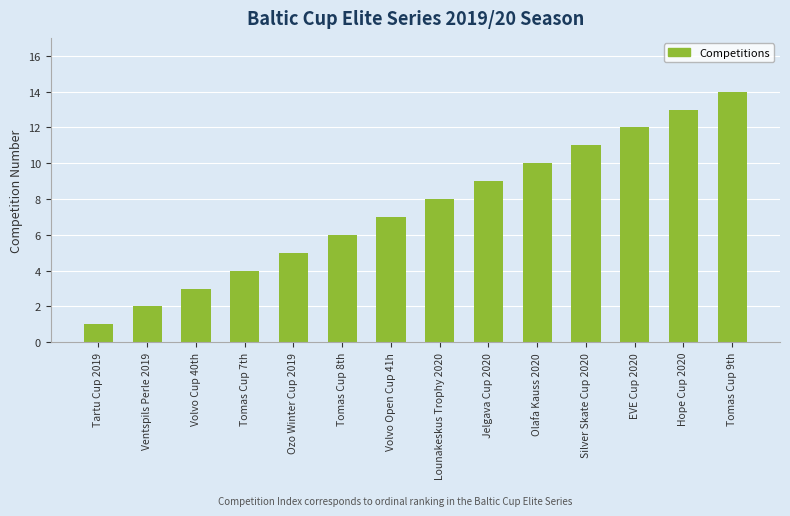

How many categories are shown in the chart?

14